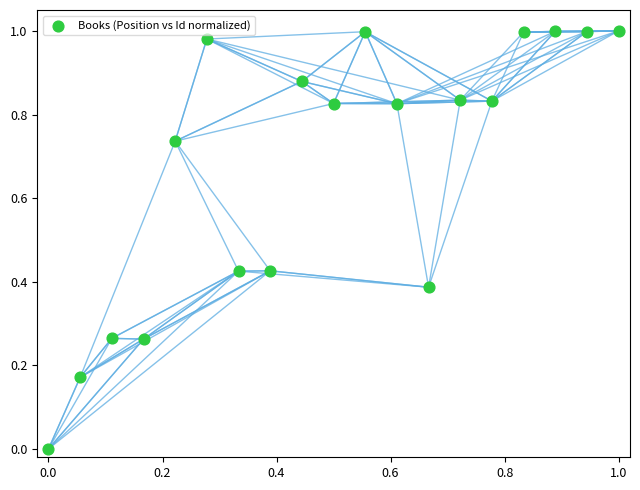

How many points are shown in the scatter plot?

19